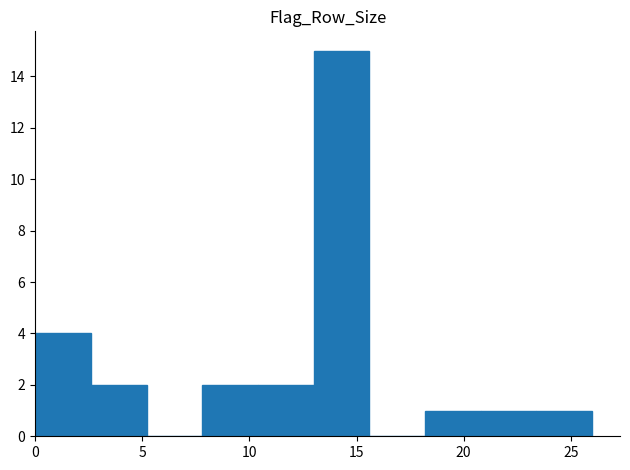

Which range on the x-axis has the tallest bar?

13.0 to 15.6